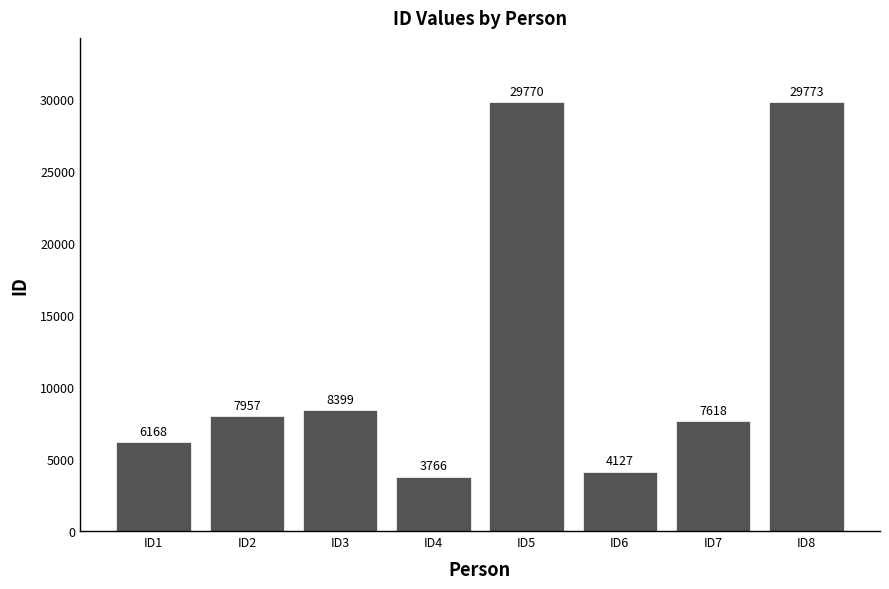

Where is the data nearest to the value 16769?

ID3